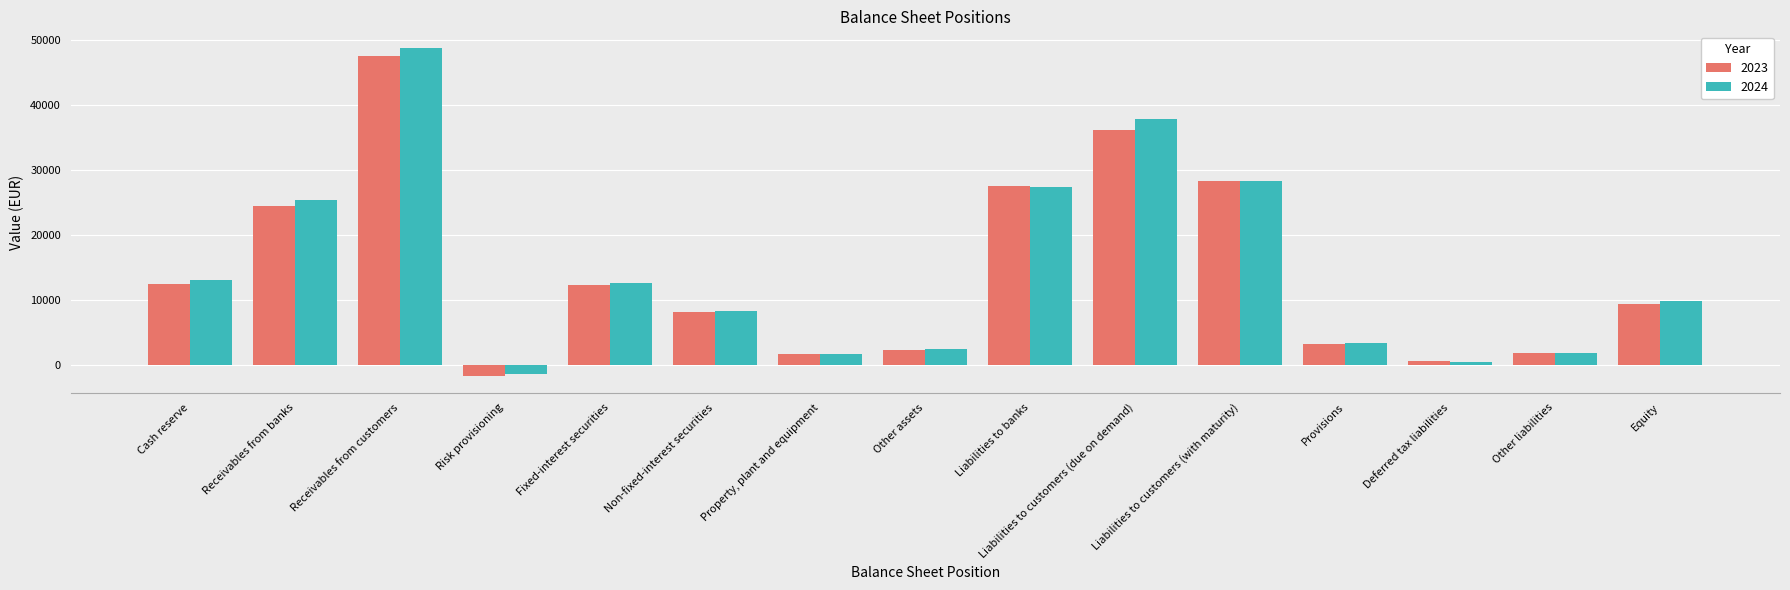

What is the average value of the 2023 series?

14346.7